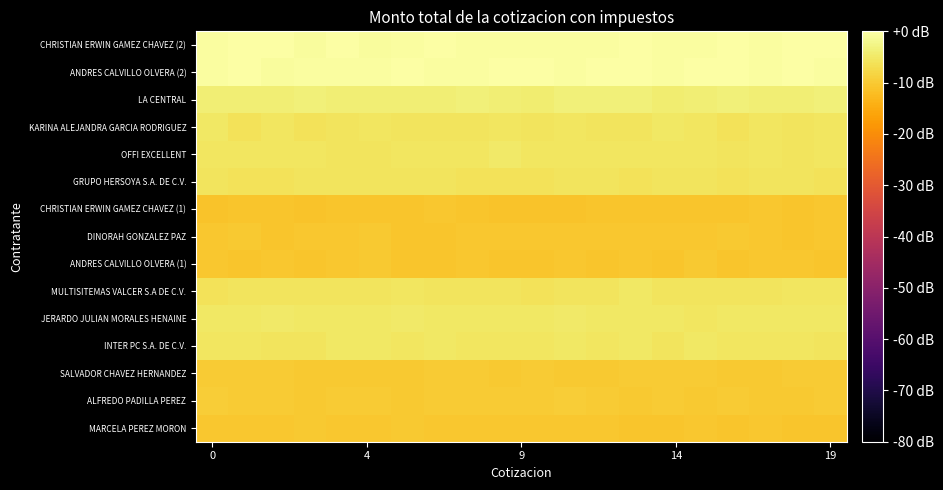

Reading right to left, extract all data points from this chart.

MARCELA PEREZ MORON: -10.8	-10.7	-10.5	-10.7	-10.6	-10.8	-10.9	-10.5	-10.6	-10.6	-10.4	-10.6	-10.4	-10.2	-10.6	-10.6	-10.3	-10.4	-10.5	-10.4
ALFREDO PADILLA PEREZ: -9.9	-10.1	-10.2	-9.9	-10.1	-9.7	-10.1	-9.9	-9.6	-10.0	-9.9	-10.0	-9.8	-10.1	-9.9	-10.0	-10.1	-9.9	-9.9	-9.6
SALVADOR CHAVEZ HERNANDEZ: -9.8	-9.9	-10.0	-10.1	-9.8	-9.8	-9.9	-10.1	-10.0	-9.9	-10.3	-9.9	-9.8	-10.1	-10.1	-10.2	-10.0	-10.0	-9.9	-9.8
INTER PC S.A. DE C.V.: -5.8	-5.4	-5.5	-5.4	-5.3	-5.9	-5.2	-5.5	-5.2	-5.4	-5.6	-5.4	-5.3	-5.5	-5.2	-5.3	-5.7	-5.6	-5.5	-5.5
JERARDO JULIAN MORALES HENAINE: -5.2	-5.1	-5.1	-5.1	-5.4	-5.2	-5.2	-5.2	-5.0	-5.1	-5.0	-5.2	-5.1	-5.0	-5.2	-5.3	-5.2	-4.9	-5.1	-5.2
MULTISITEMAS VALCER S.A DE C.V.: -5.6	-5.5	-5.9	-5.7	-5.7	-5.8	-5.3	-5.7	-5.7	-6.1	-5.7	-5.7	-5.7	-5.4	-5.7	-5.7	-5.9	-5.8	-5.8	-6.0
ANDRES CALVILLO OLVERA (1): -10.8	-10.4	-10.6	-10.7	-10.3	-10.7	-10.5	-10.7	-10.6	-10.8	-10.7	-10.5	-10.7	-10.7	-10.2	-10.5	-10.8	-10.3	-10.7	-10.4
DINORAH GONZALEZ PAZ: -10.3	-10.7	-10.4	-10.1	-10.6	-10.4	-10.4	-10.6	-10.4	-10.4	-10.4	-10.4	-10.7	-10.7	-10.3	-10.4	-10.4	-10.7	-10.2	-10.4
CHRISTIAN ERWIN GAMEZ CHAVEZ (1): -10.4	-10.9	-10.6	-10.8	-10.7	-10.8	-10.8	-10.9	-11.0	-11.0	-11.0	-10.9	-10.5	-10.7	-10.8	-10.7	-11.0	-10.6	-10.7	-11.0
GRUPO HERSOYA S.A. DE C.V.: -6.1	-5.9	-5.8	-6.0	-5.8	-5.8	-6.1	-5.8	-5.7	-5.9	-6.1	-6.0	-5.9	-5.8	-5.7	-5.9	-5.8	-6.1	-6.0	-5.8
OFFI EXCELLENT: -5.5	-5.6	-5.6	-5.7	-5.4	-5.6	-5.4	-5.4	-5.4	-5.5	-4.9	-5.5	-5.5	-5.5	-5.7	-5.8	-5.4	-5.4	-5.5	-5.5
KARINA ALEJANDRA GARCIA RODRIGUEZ: -5.5	-5.8	-5.6	-6.0	-5.5	-5.3	-5.8	-5.6	-5.6	-5.8	-5.5	-5.8	-5.8	-5.6	-5.5	-5.7	-5.9	-5.5	-6.0	-5.3
LA CENTRAL: -3.7	-3.8	-4.0	-3.6	-3.9	-4.1	-3.7	-3.5	-3.7	-4.1	-3.8	-3.5	-4.0	-3.9	-3.9	-4.1	-3.7	-3.8	-3.9	-4.0
ANDRES CALVILLO OLVERA (2): -0.3	-0.3	-0.4	-0.2	-0.2	-0.5	-0.3	-0.1	-0.5	-0.0	-0.3	-0.4	-0.5	0.0	-0.5	-0.3	-0.5	-0.9	-0.3	-0.4
CHRISTIAN ERWIN GAMEZ CHAVEZ (2): -0.3	-0.3	-0.4	-0.3	-0.5	-0.3	-0.3	-0.5	-0.5	-0.4	-0.5	-0.4	-0.3	-0.4	-0.8	-0.0	-0.6	-0.1	-0.3	-0.4